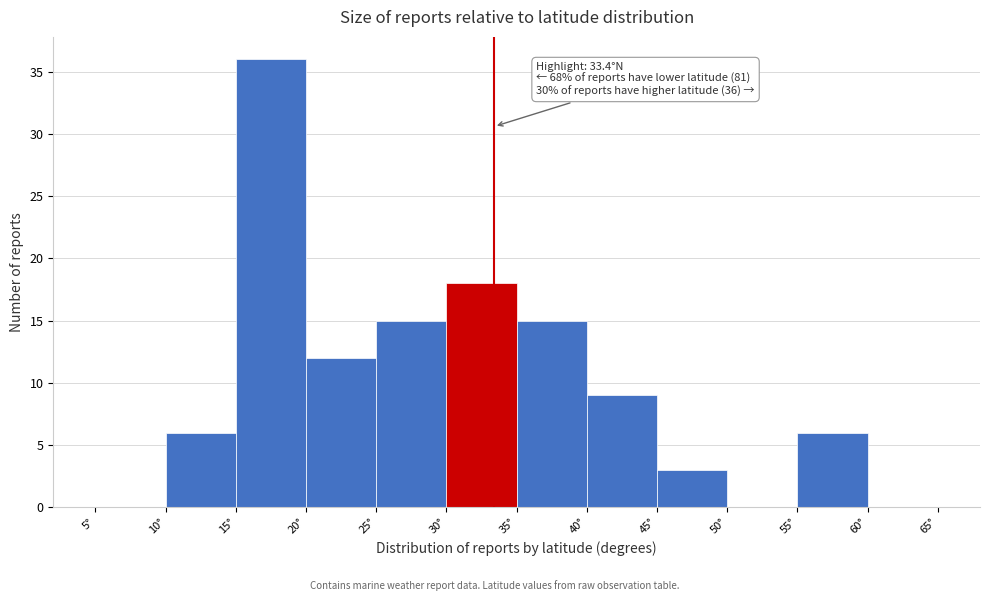

Over which range of the x-axis is the bar tallest?

15 to 20